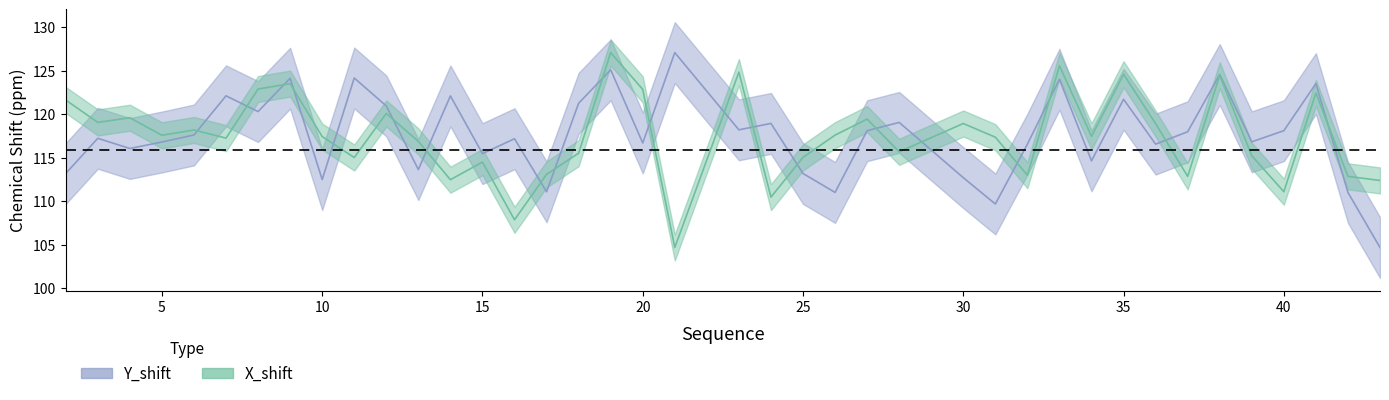

After their last crossing, which series has the higher values: X_shift or Y_shift?

X_shift